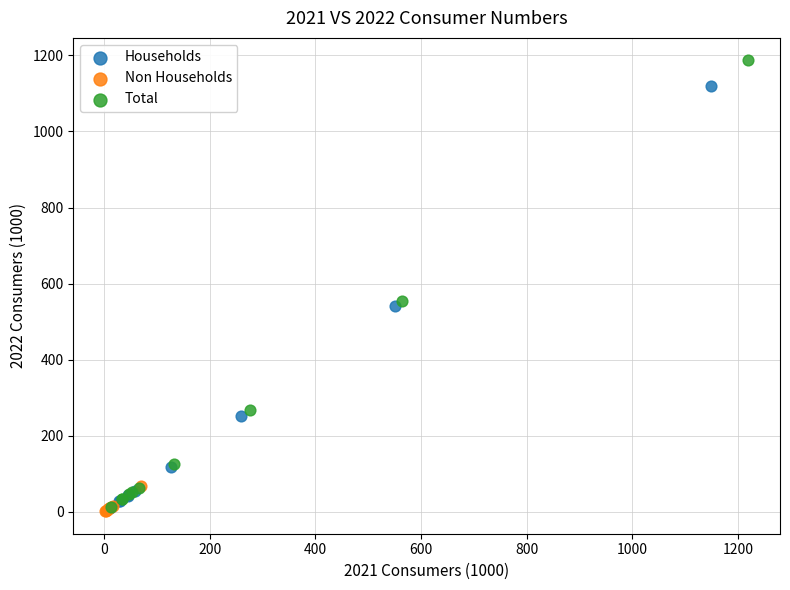

Which series reaches the maximum Y coordinate?

Total